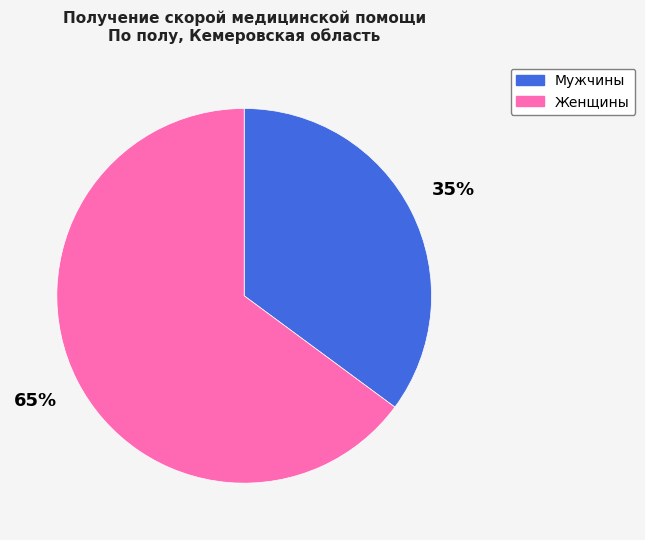

How many slices are in this pie chart?

2